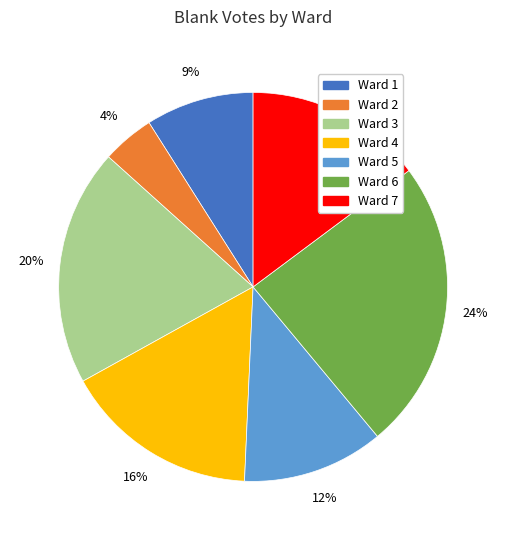

Which has a higher value, Ward 5 or Ward 1?

Ward 5